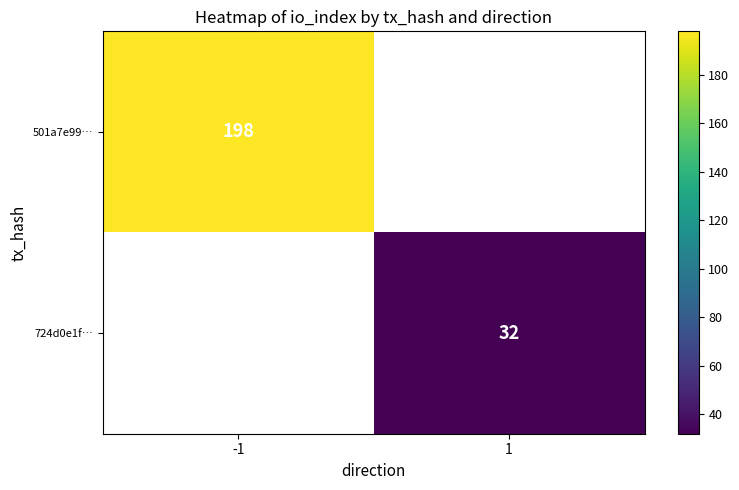

At which label does 724d0e1f… reach its peak?

-1